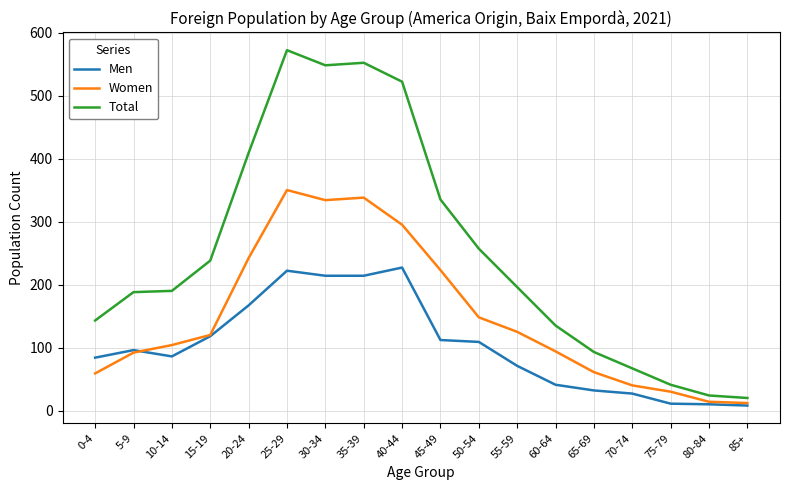

How many lines are shown in the chart?

3